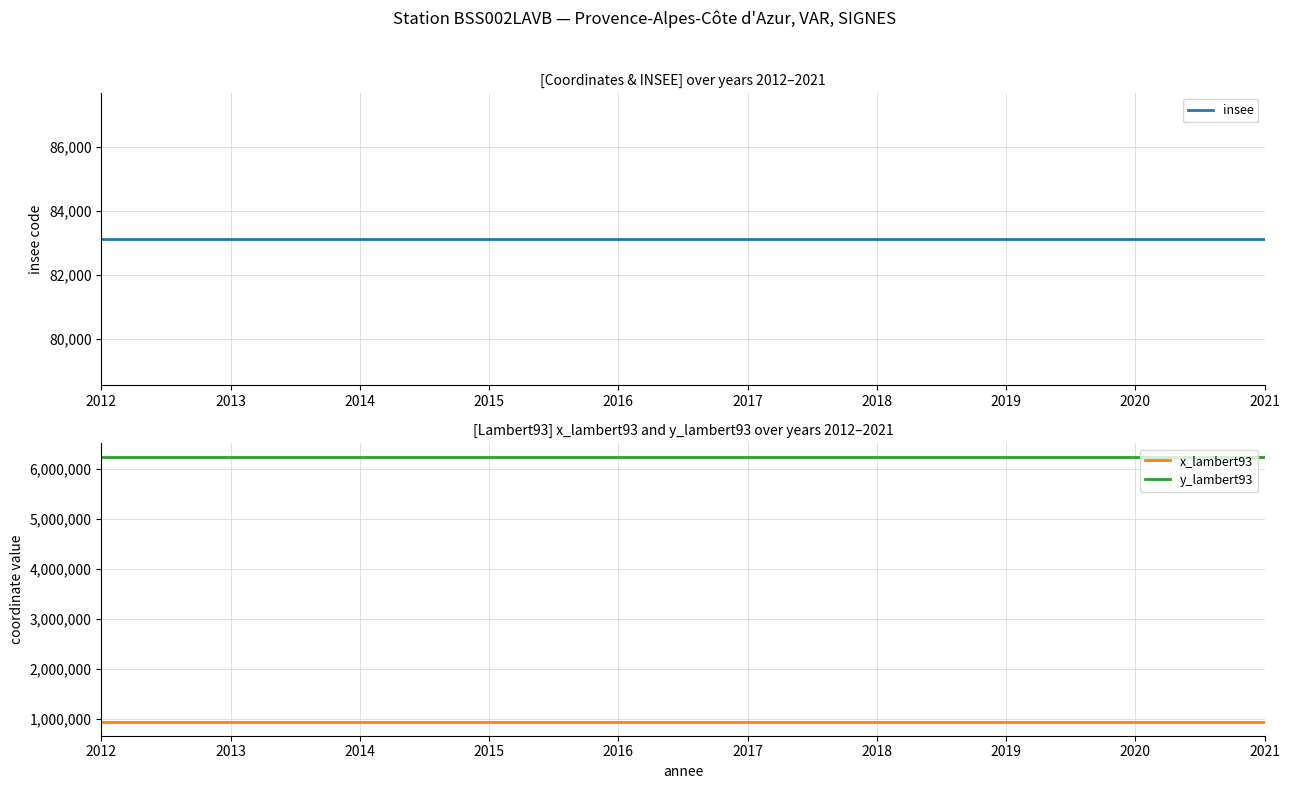

Reading left to right, extract all data points from this chart.

insee: 2012=83127	2013=83127	2014=83127	2015=83127	2016=83127	2017=83127	2018=83127	2019=83127	2020=83127	2021=83127
x_lambert93: 2012=932013	2013=932013	2014=932013	2015=932013	2016=932013	2017=932013	2018=932013	2019=932013	2020=932013	2021=932013
y_lambert93: 2012=6249475	2013=6249475	2014=6249475	2015=6249475	2016=6249475	2017=6249475	2018=6249475	2019=6249475	2020=6249475	2021=6249475